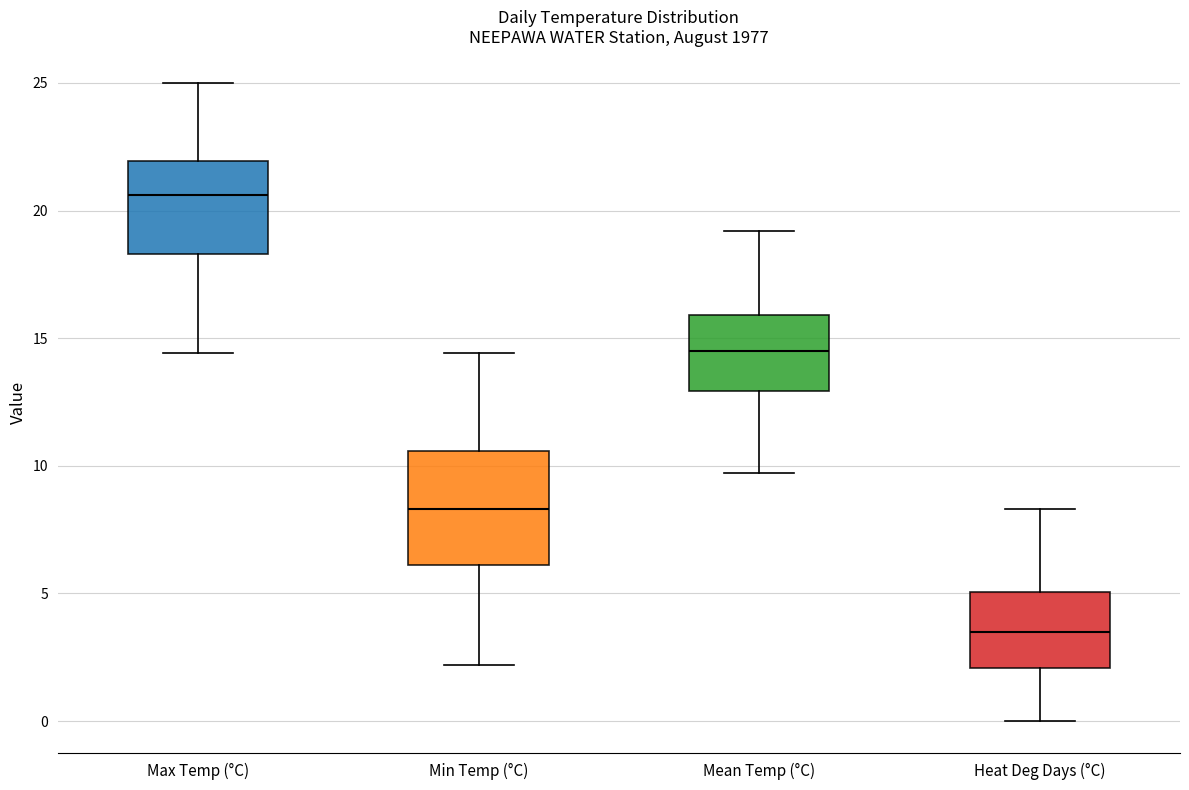

Comparing the boxes themselves (not the whiskers), which one is the tallest?

Min Temp (°C)